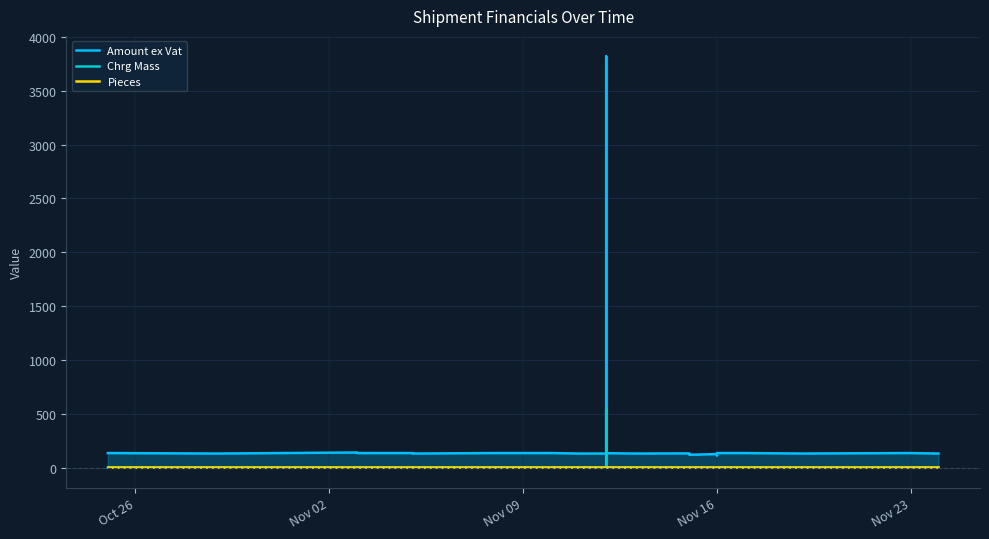

What is the minimum value shown in the chart?

0.5